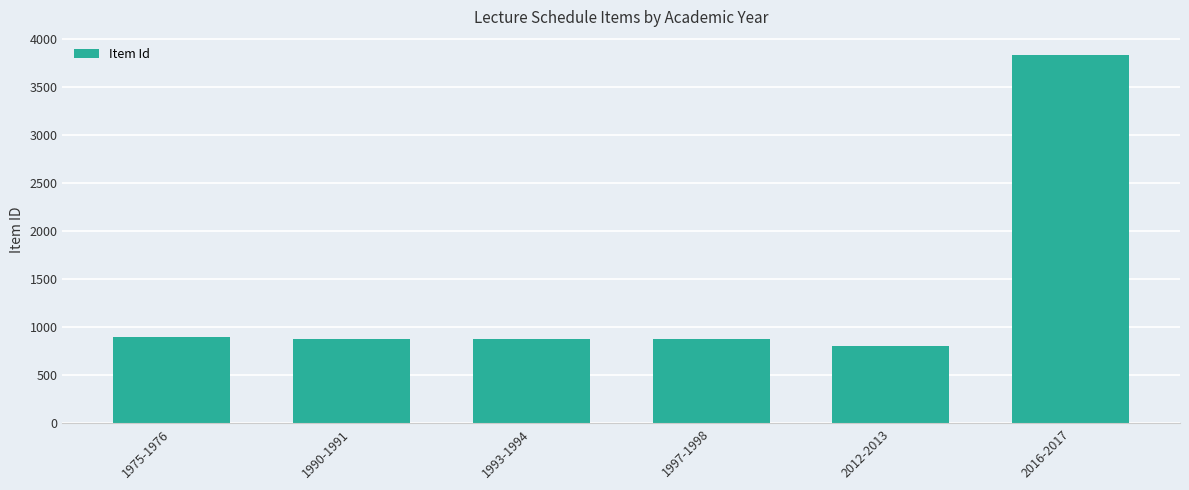

What is the label of the 1st bar from the left?

1975-1976